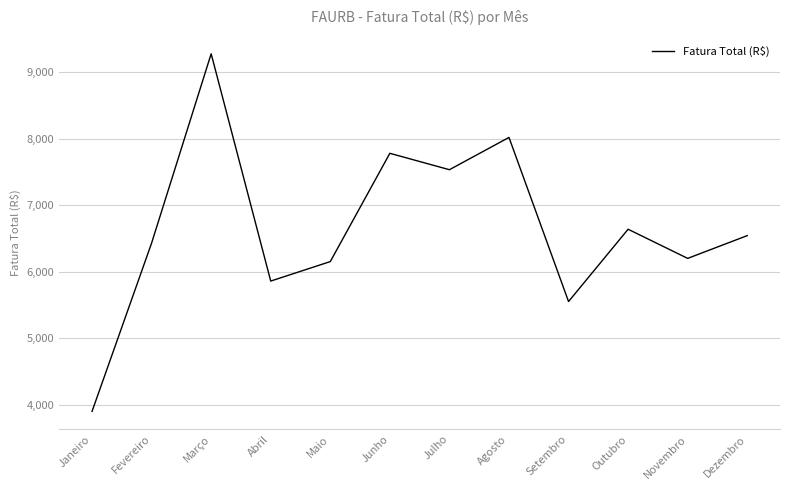

Reading left to right, extract all data points from this chart.

Janeiro=3904.1	Fevereiro=6432.0	Março=9275.6	Abril=5861.4	Maio=6154.2	Junho=7780.5	Julho=7534.2	Agosto=8018.9	Setembro=5554.0	Outubro=6640.0	Novembro=6202.2	Dezembro=6544.1